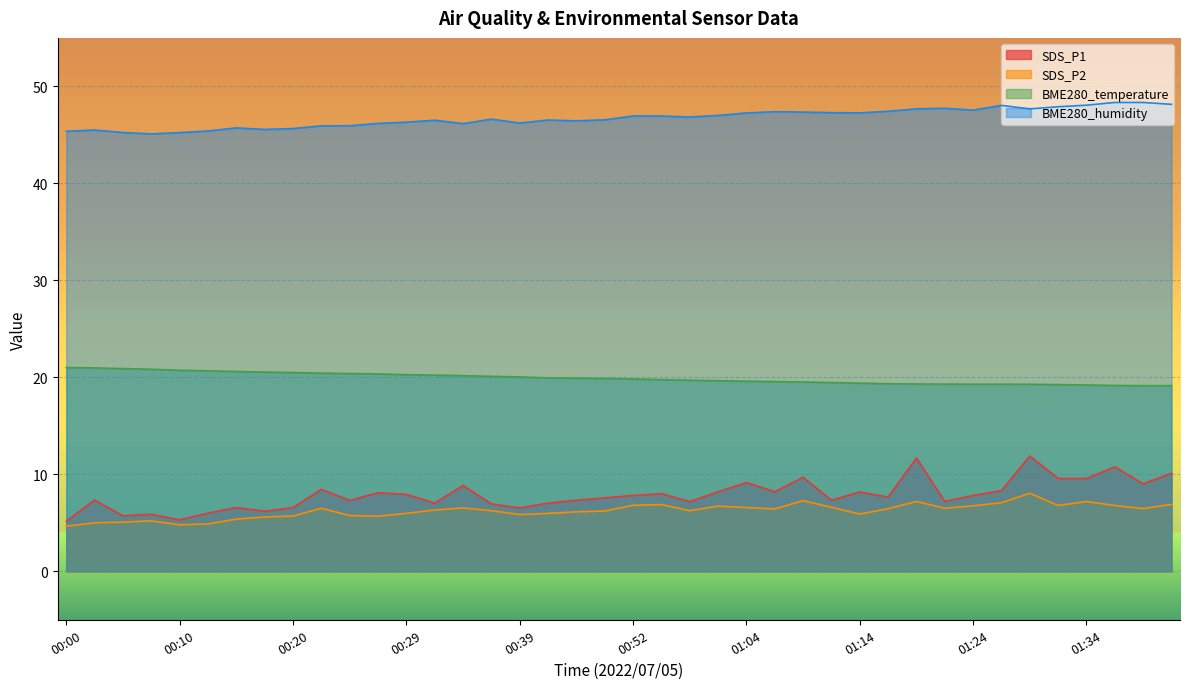

Is it true that SDS_P2 equals 12.0 at 00:59?

False